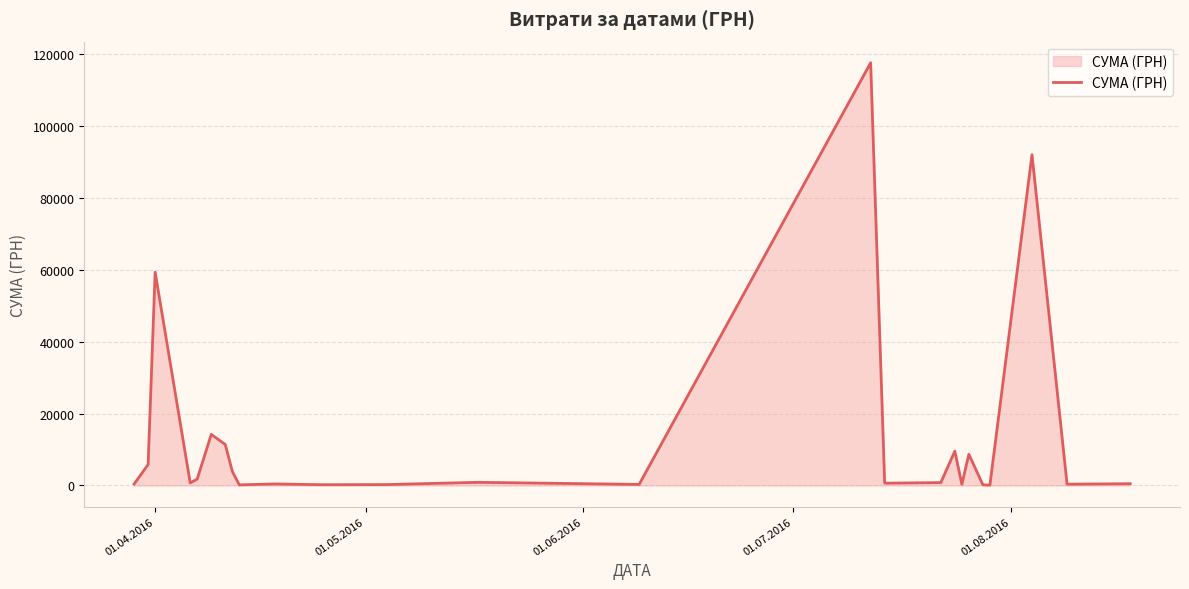

What is the difference between the maximum and minimum values?

117471.0